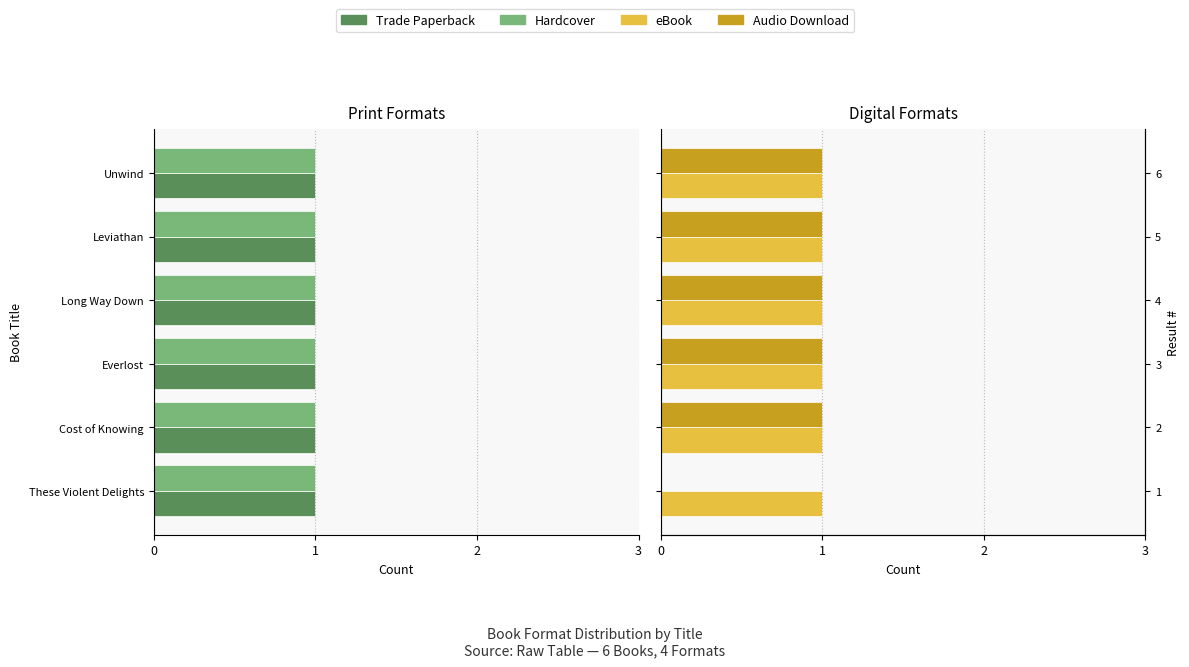

What are all the series names shown in the legend?

Trade Paperback, Hardcover, eBook, Audio Download